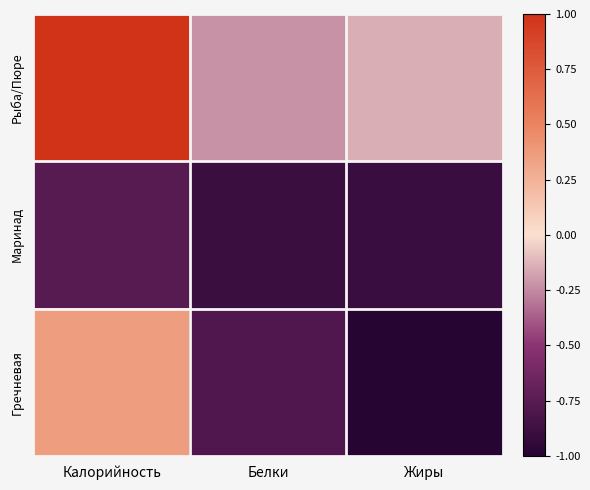

Which label corresponds to the largest value in the chart?

Калорийность